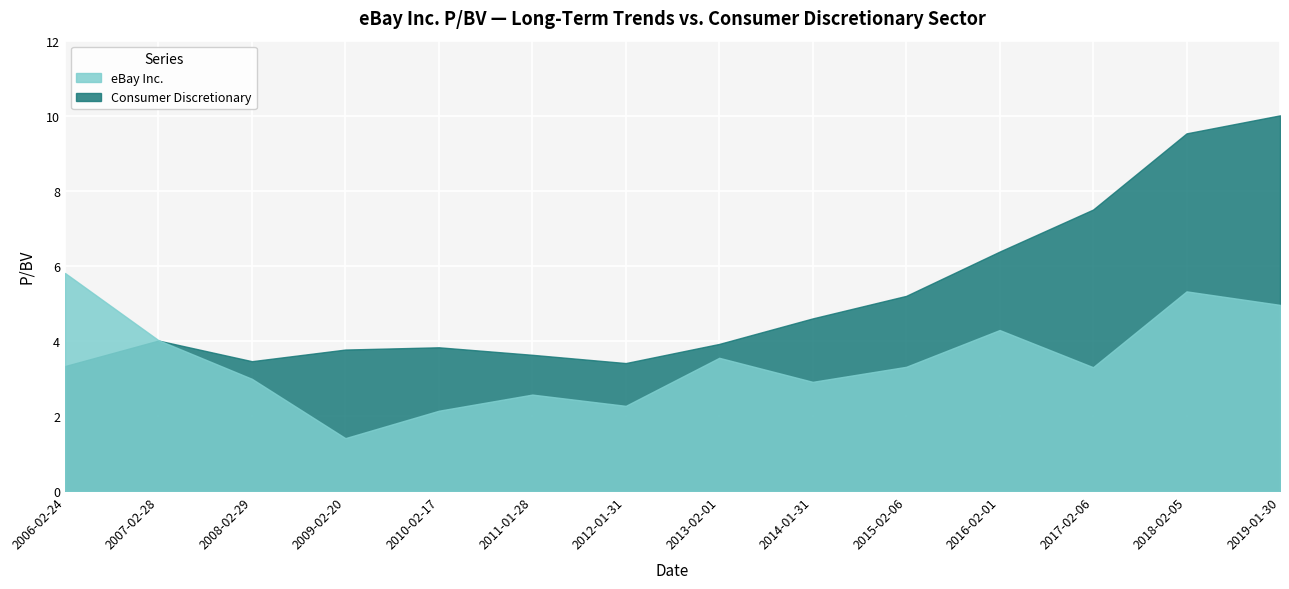

What is the difference between the second highest and second lowest values in the Consumer Discretionary series?

6.1